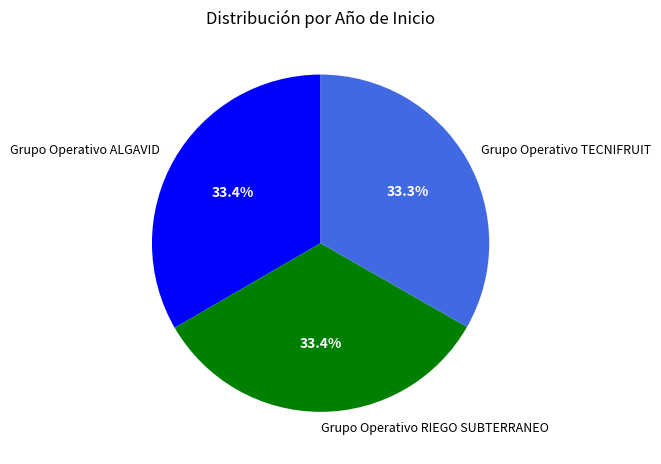

Do Grupo Operativo RIEGO SUBTERRANEO and Grupo Operativo ALGAVID together represent more than half of the pie?

Yes